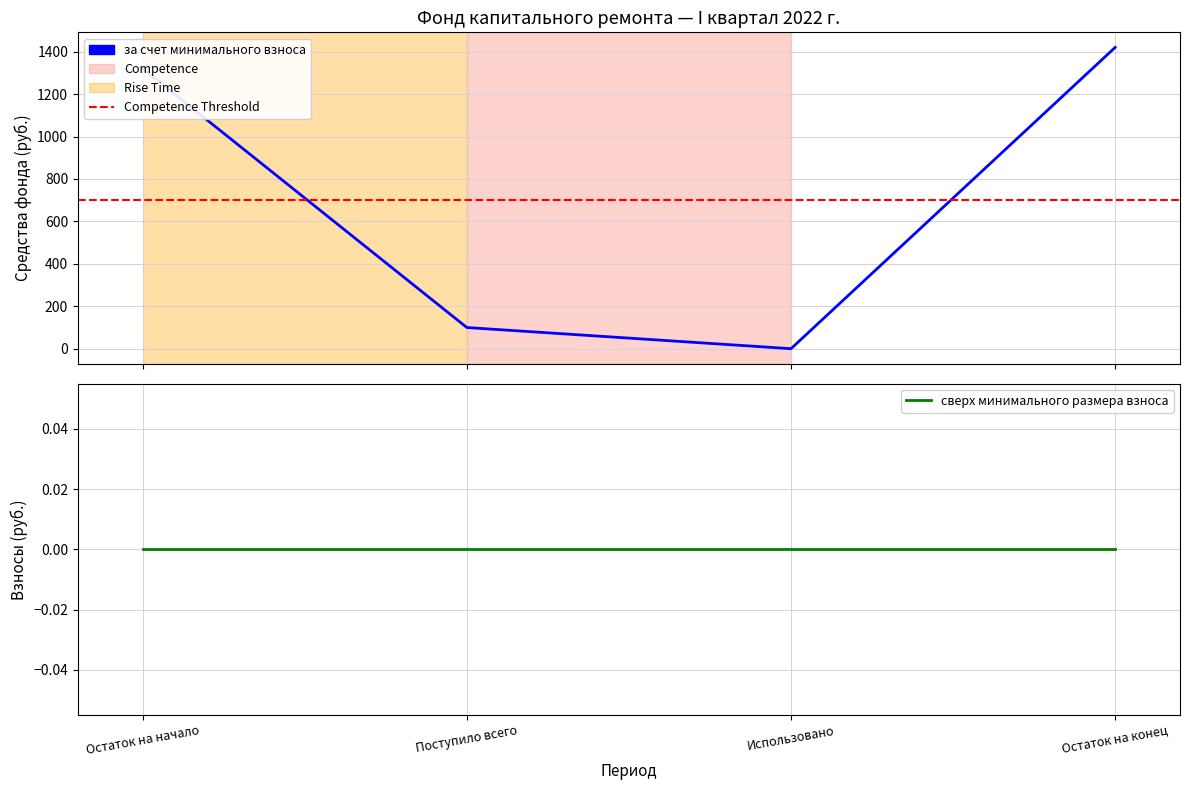

The chart shows a value of 99.8 at Поступило всего. True or false?

True